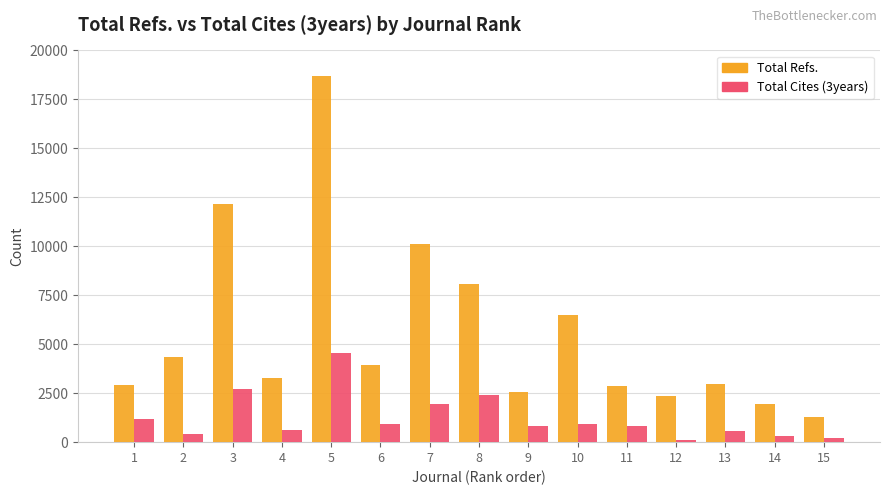

What is the total value across all series at 10?

7396